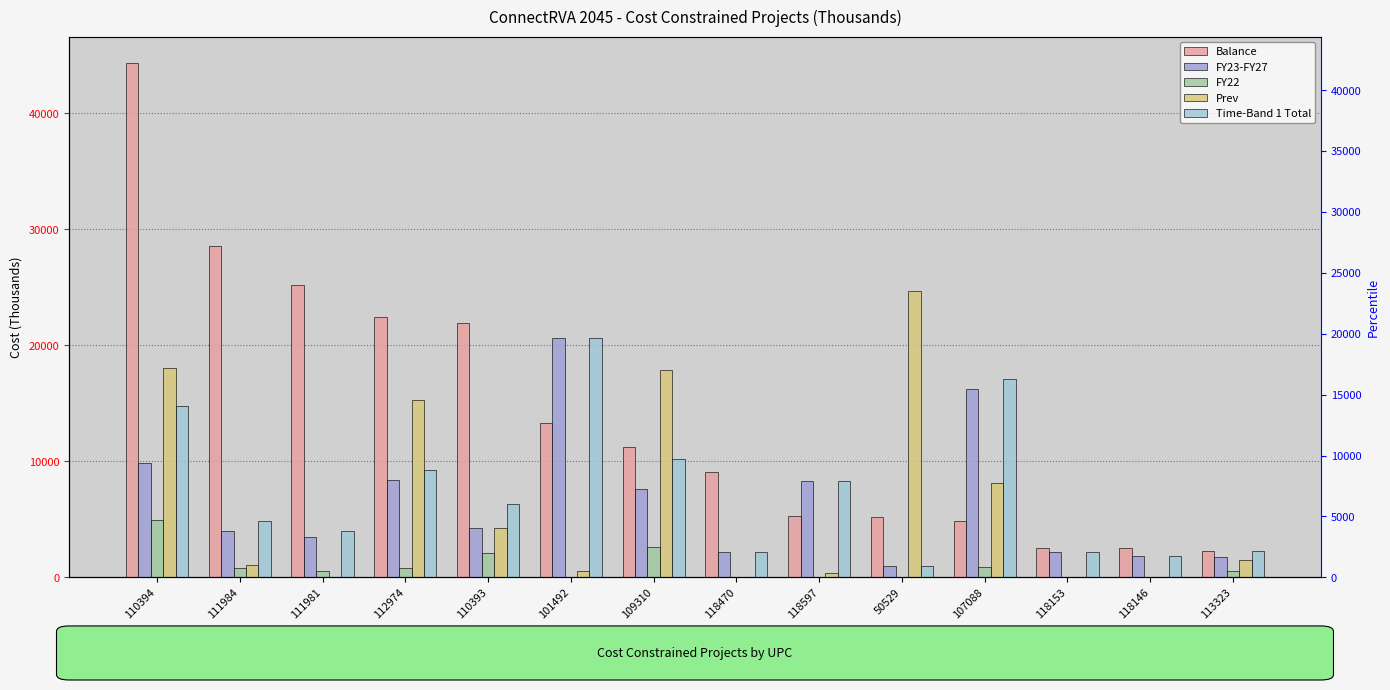

The FY23-FY27 series shows 2195 at 118470. True or false?

True